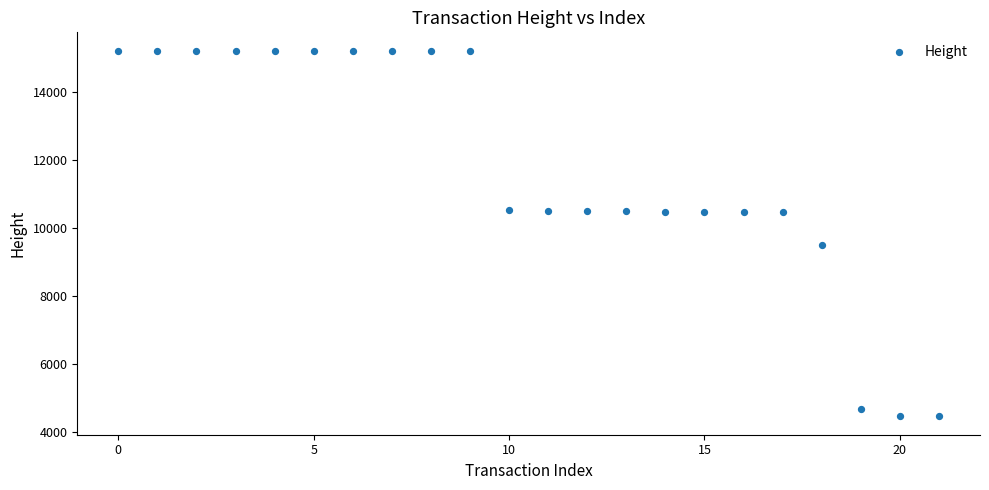

What Y value in the scatter plot is closest to 9842?

9493